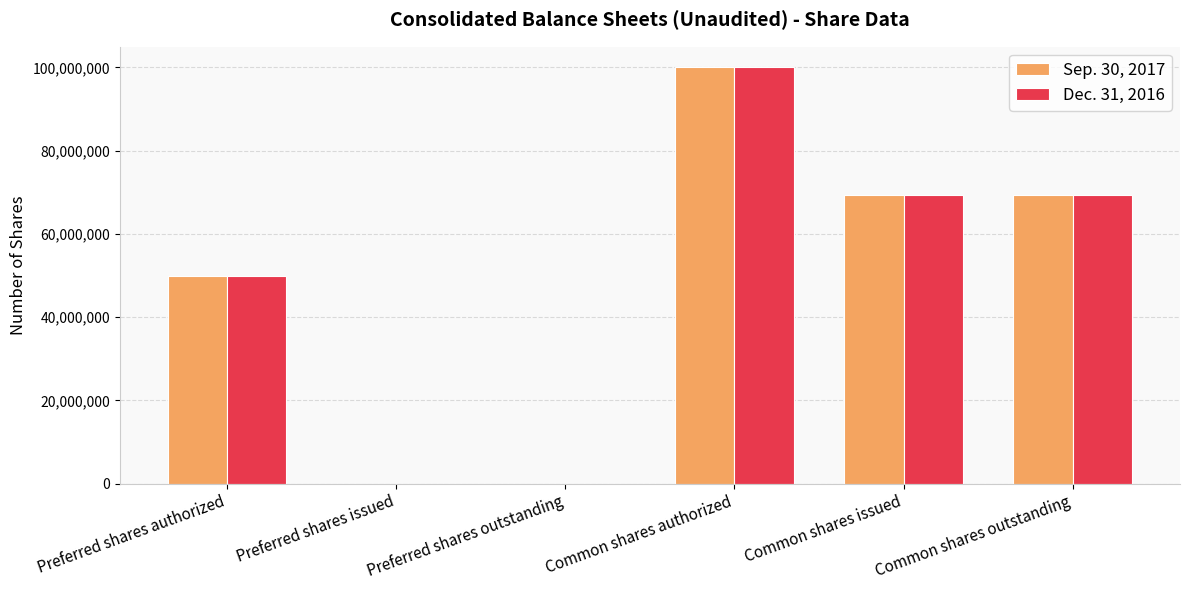

The value of Sep. 30, 2017 at Preferred shares issued is 0. True or false?

True